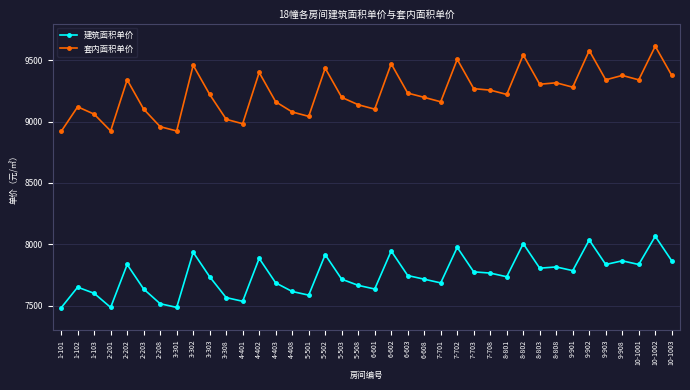

In 建筑面积单价, how many points are higher than both neighbors (excluding endpoints)?

12